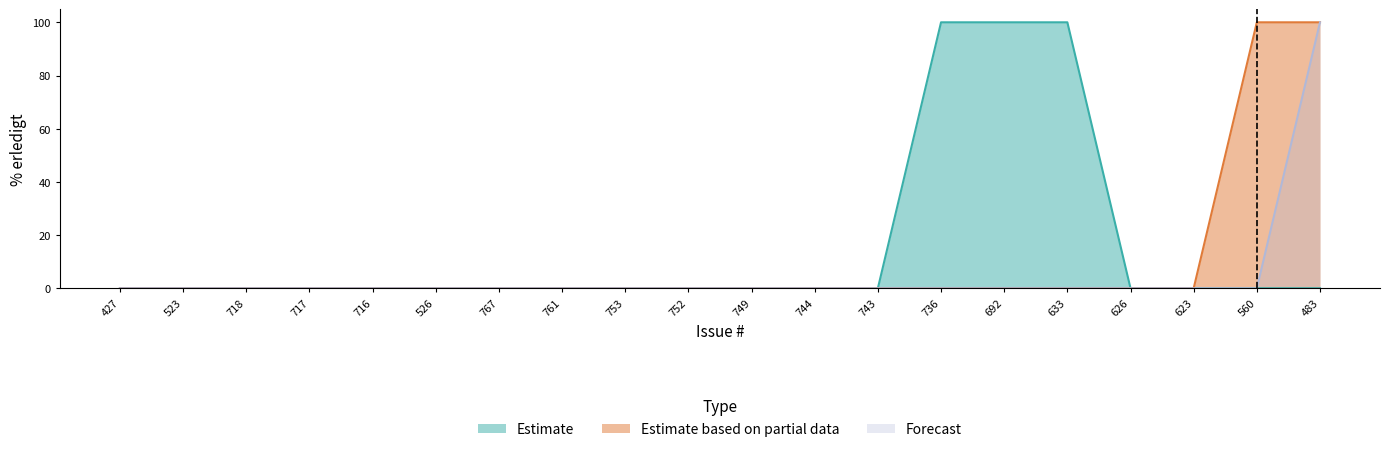

Which label corresponds to the smallest value in the chart?

427